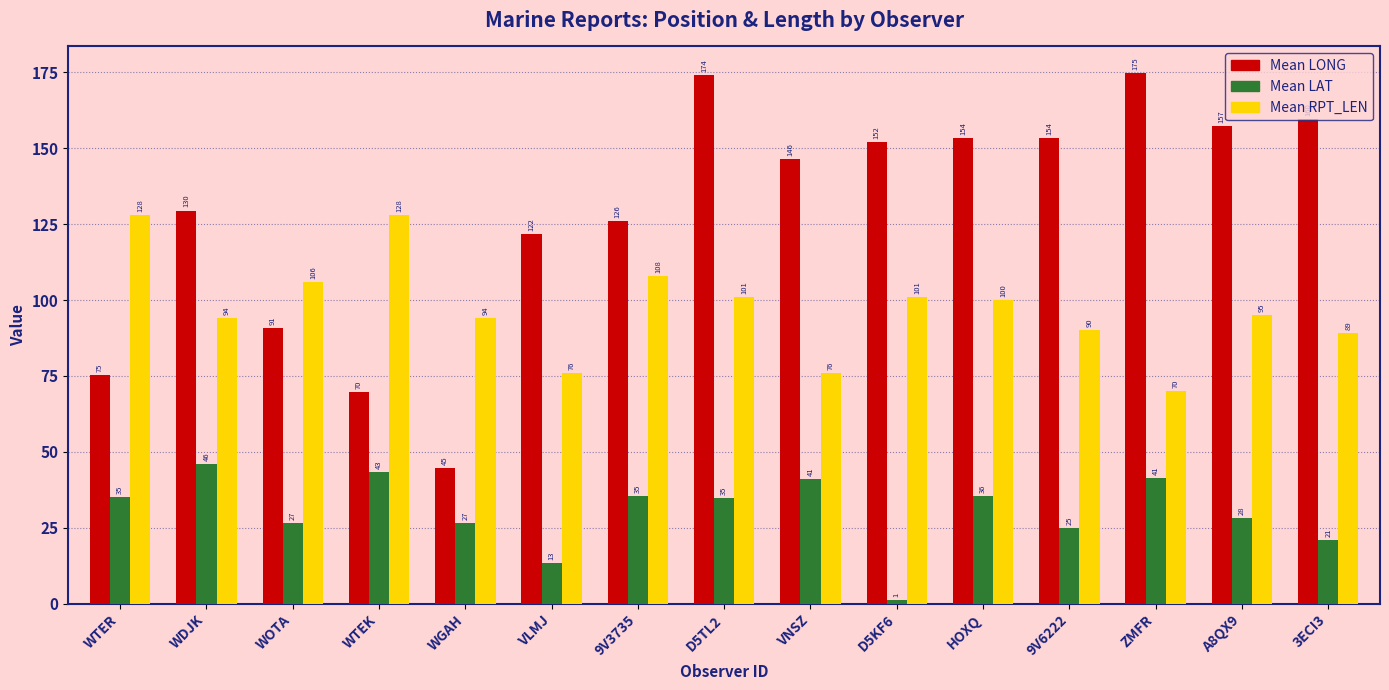

Is it true that Mean RPT_LEN equals 119.8 at ZMFR?

False